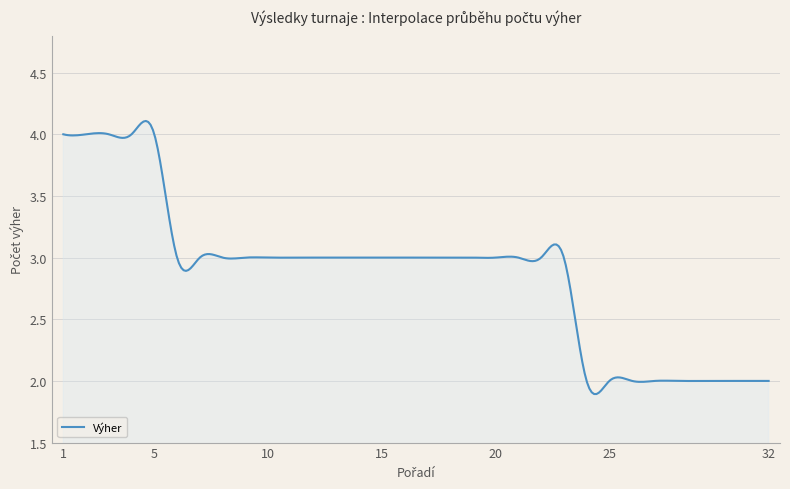

What is the maximum value shown in the chart?

4.1